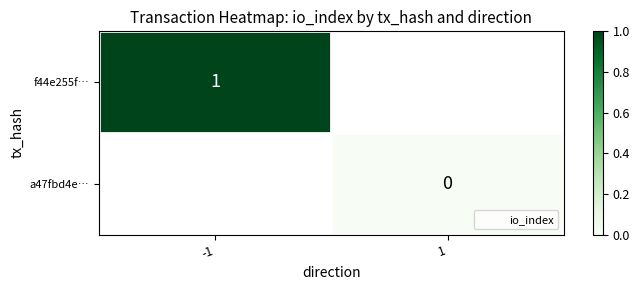

Which has a higher value, 1 or -1?

-1